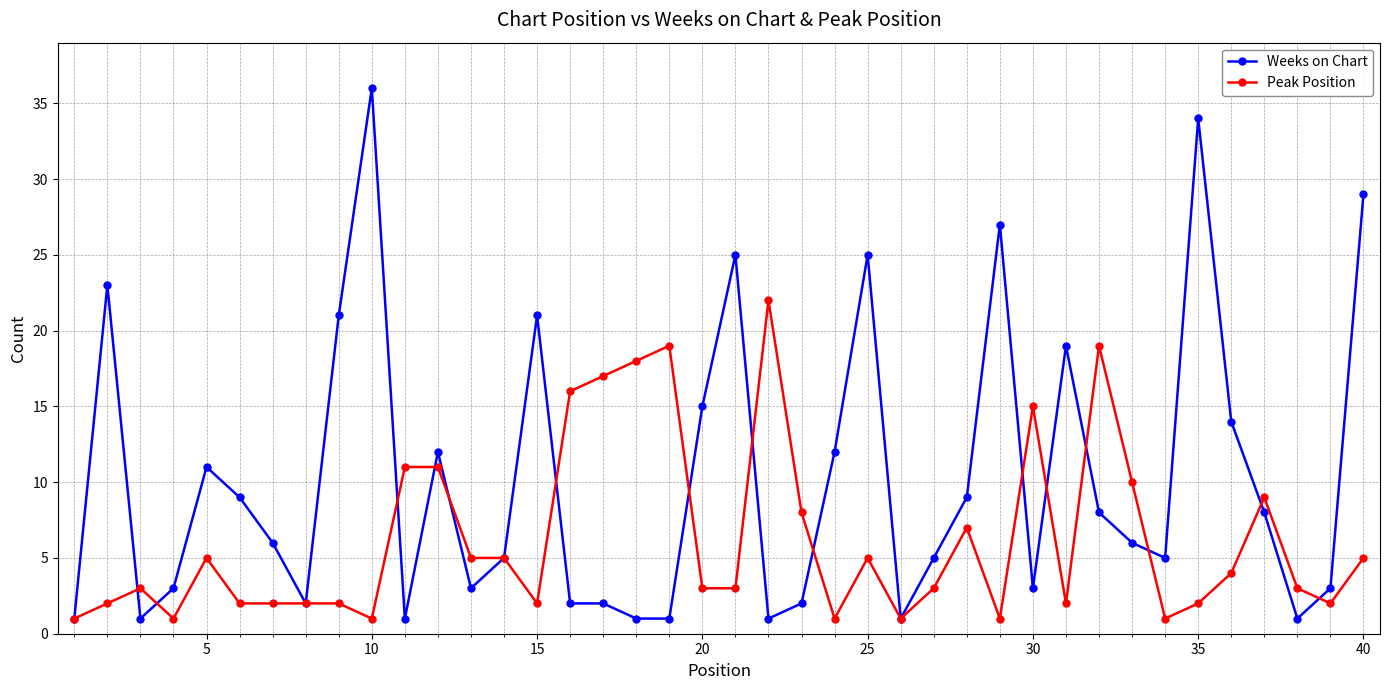

True or false: Peak Position has more than 0 points higher than both neighbors.

True